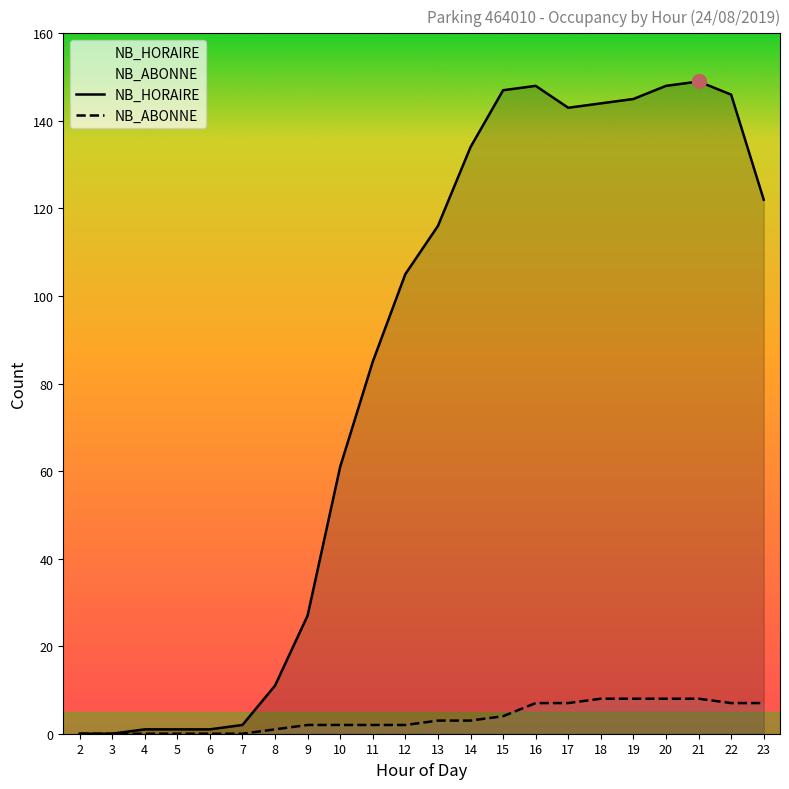

Reading right to left, list all the values displayed in this chart.

NB_HORAIRE: 23=122	22=146	21=149	20=148	19=145	18=144	17=143	16=148	15=147	14=134	13=116	12=105	11=85	10=61	9=27	8=11	7=2	6=1	5=1	4=1	3=0	2=0
NB_ABONNE: 23=7	22=7	21=8	20=8	19=8	18=8	17=7	16=7	15=4	14=3	13=3	12=2	11=2	10=2	9=2	8=1	7=0	6=0	5=0	4=0	3=0	2=0